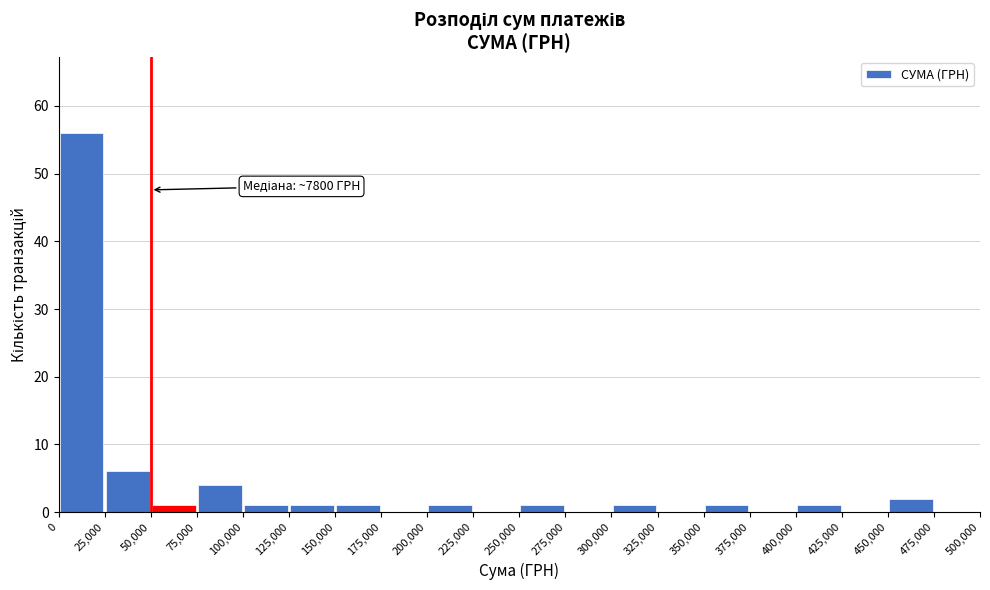

Which range on the x-axis has the tallest bar?

0 to 25,000